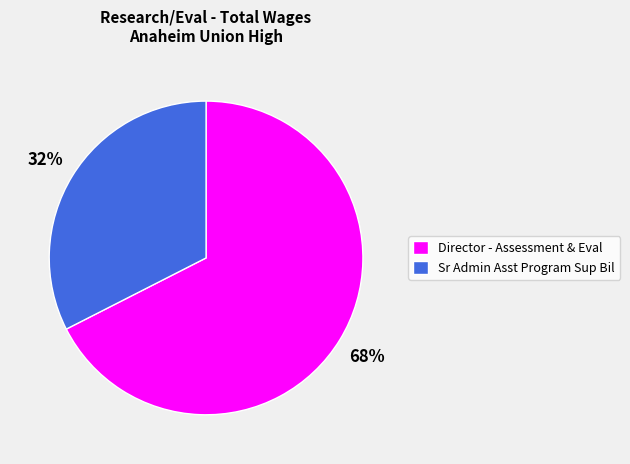

To the nearest percent, what is the average slice percentage?

50%